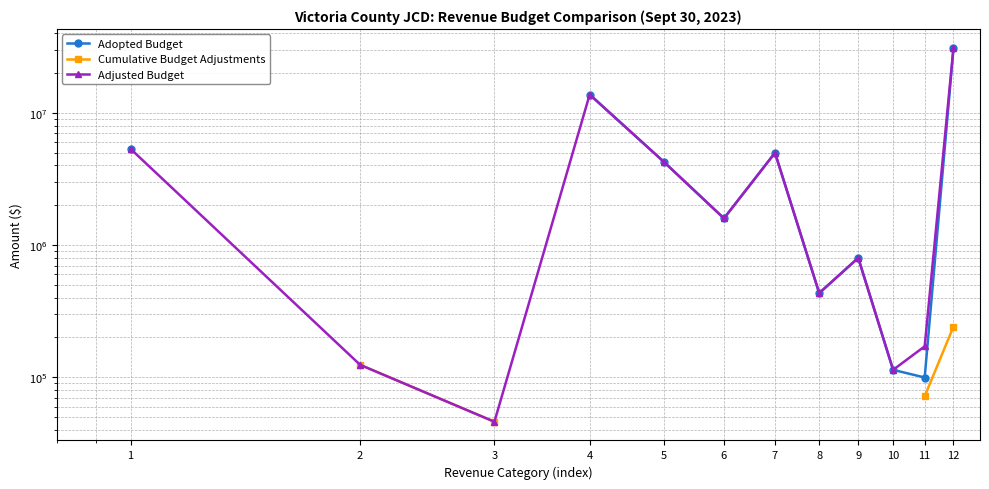

True or false: Adopted Budget and Adjusted Budget cross at least once.

False